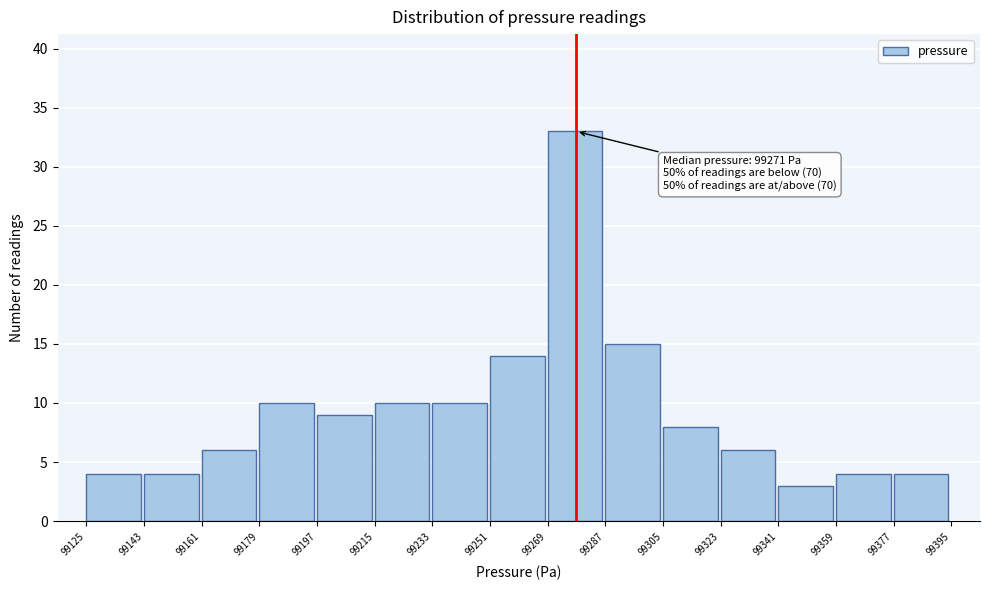

Over which range of the x-axis is the bar tallest?

99269 to 99287